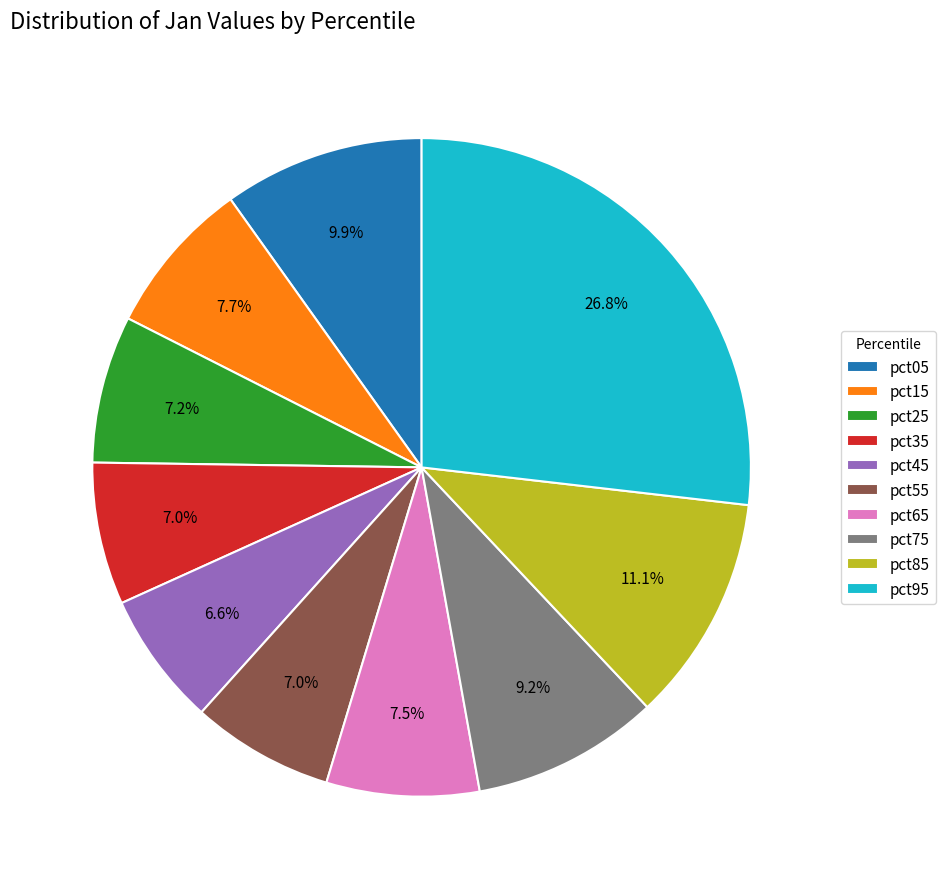

Count the number of slices in the pie.

10